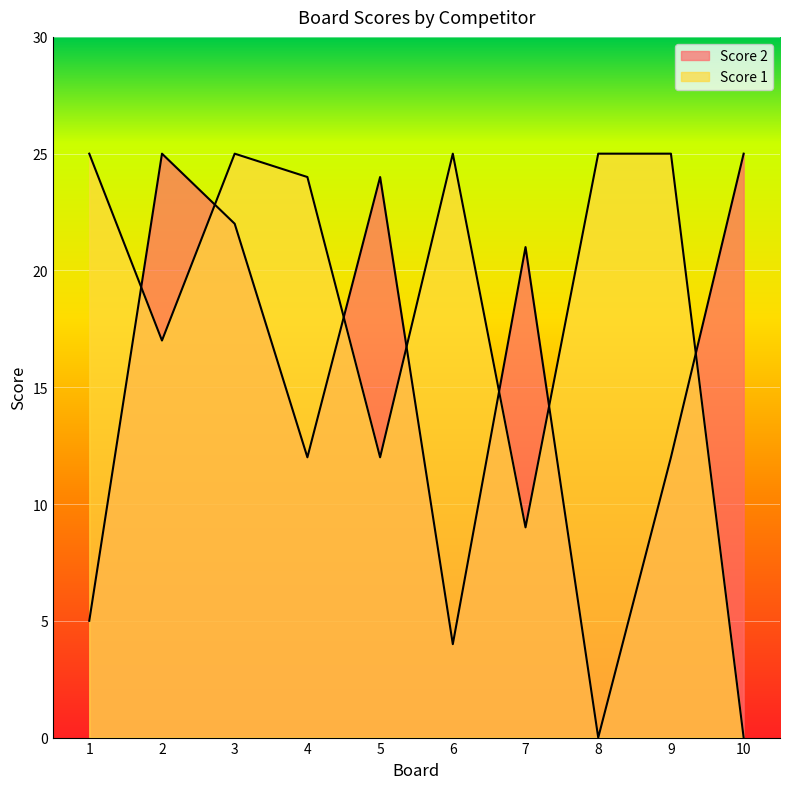

Is it true that Score 2 equals 25 at 2?

True